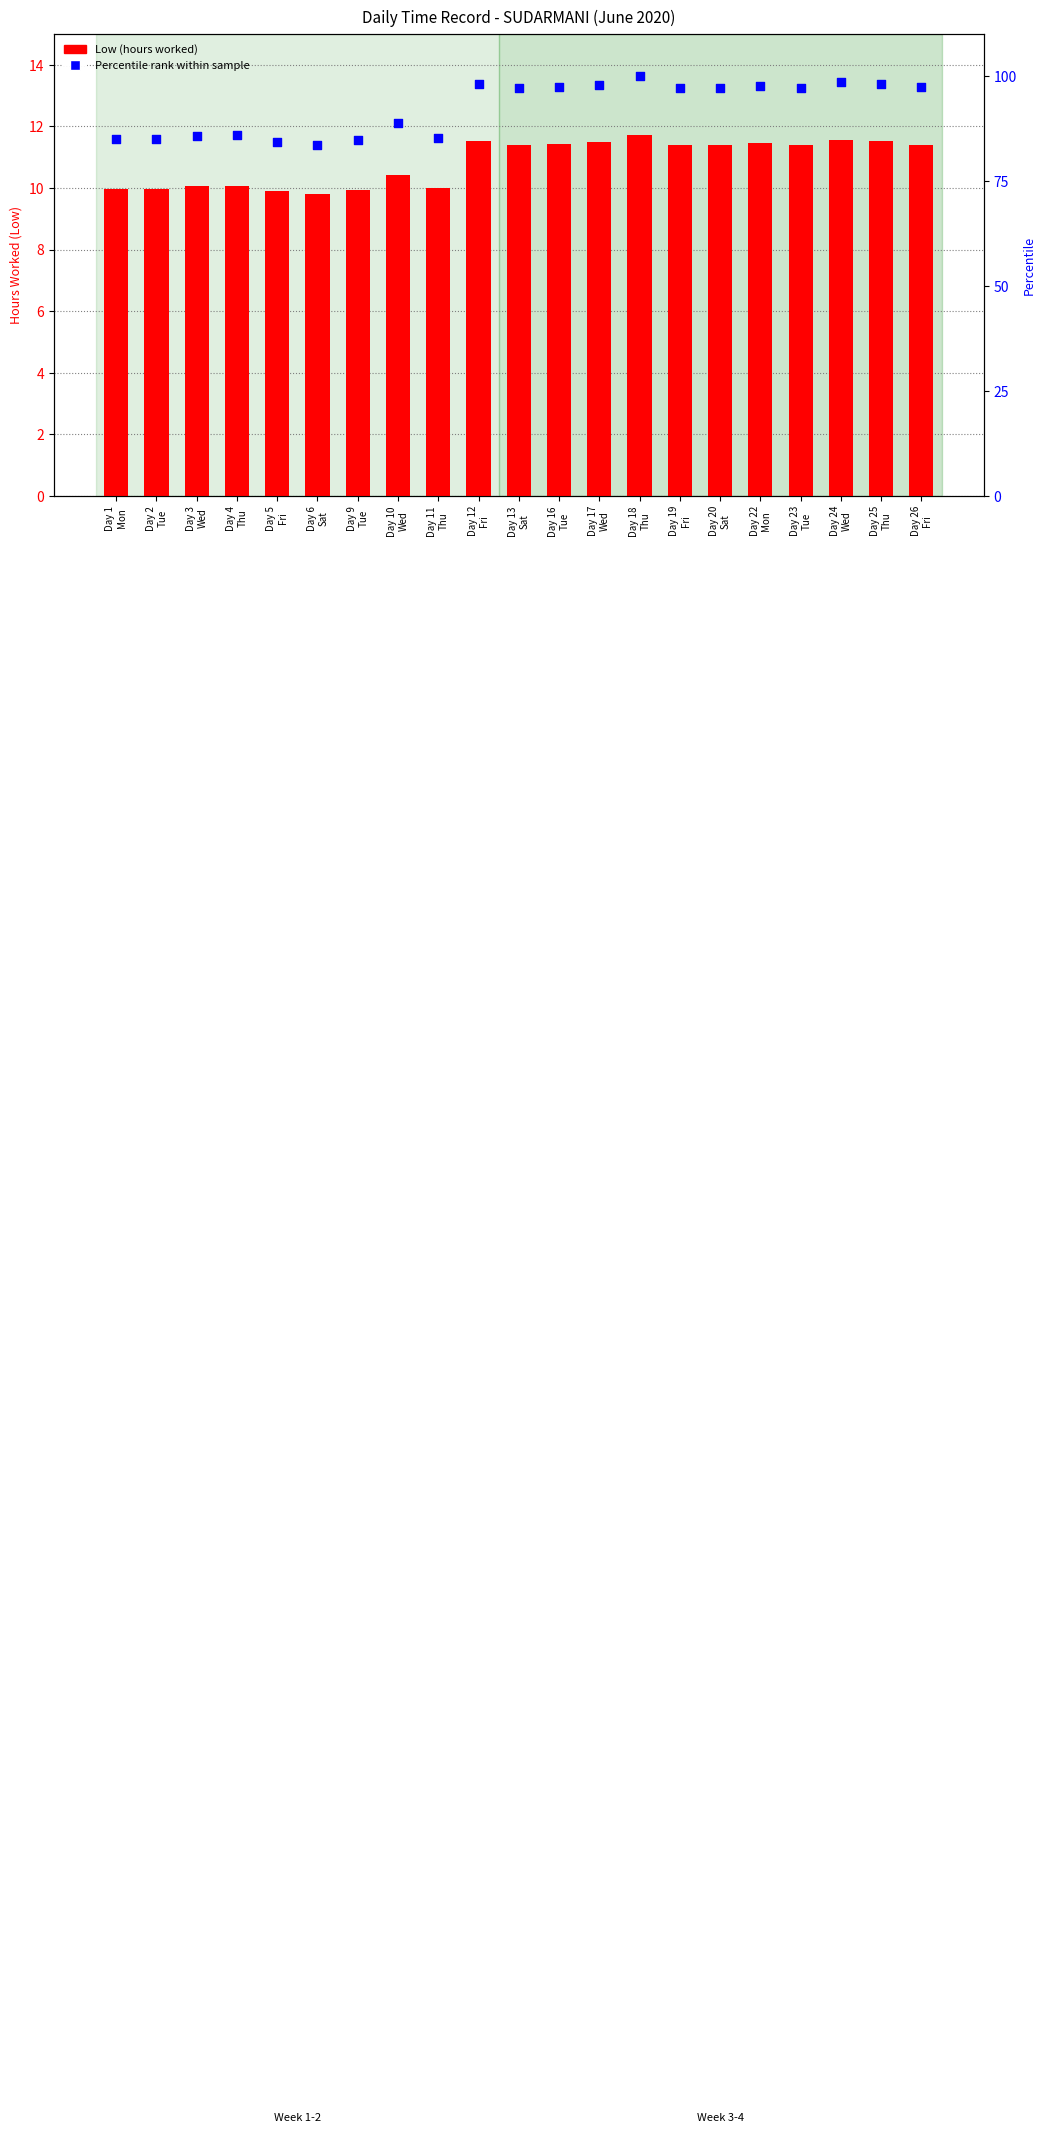

Which series has the largest total across all categories?

Percentile rank